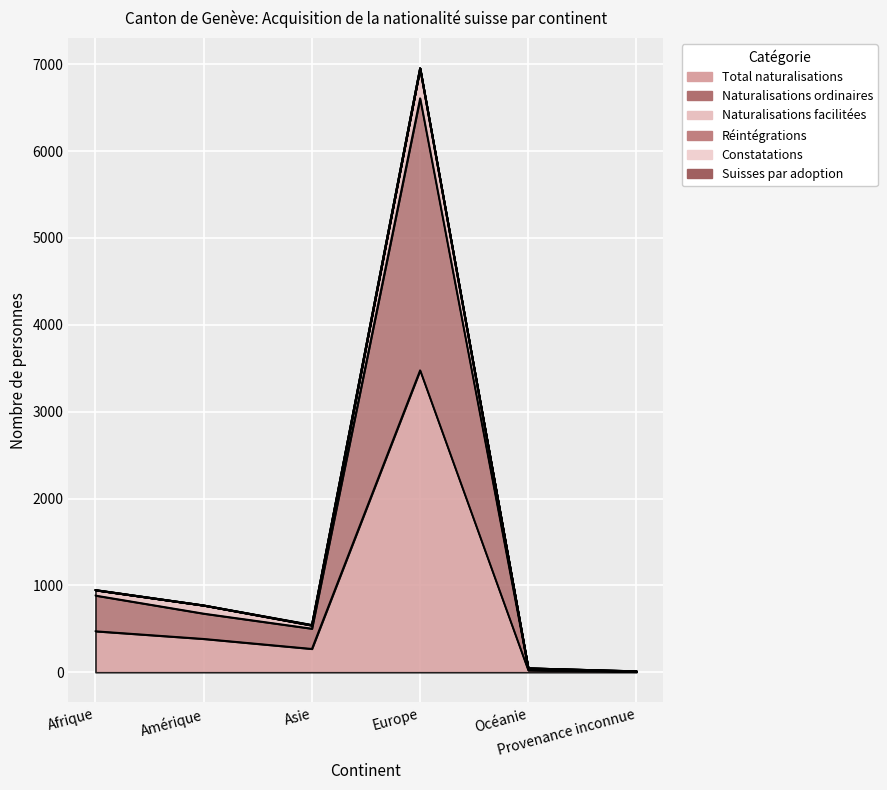

Which label corresponds to the smallest value in the chart?

Provenance inconnue